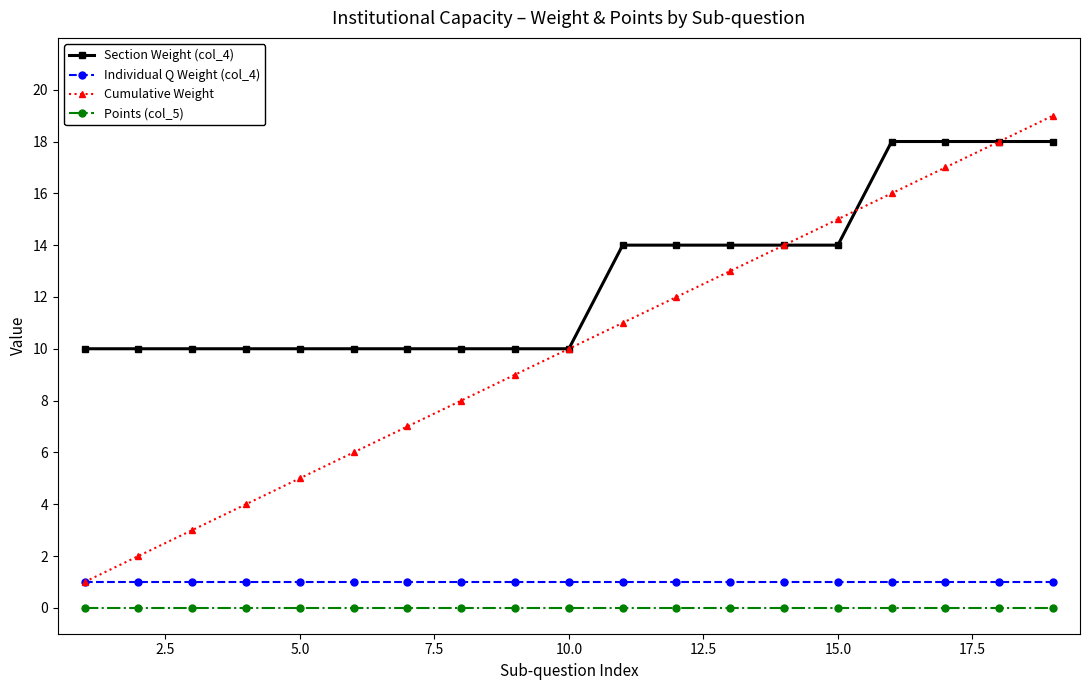

What are all the series names shown in the legend?

Section Weight (col_4), Individual Q Weight (col_4), Cumulative Weight, Points (col_5)